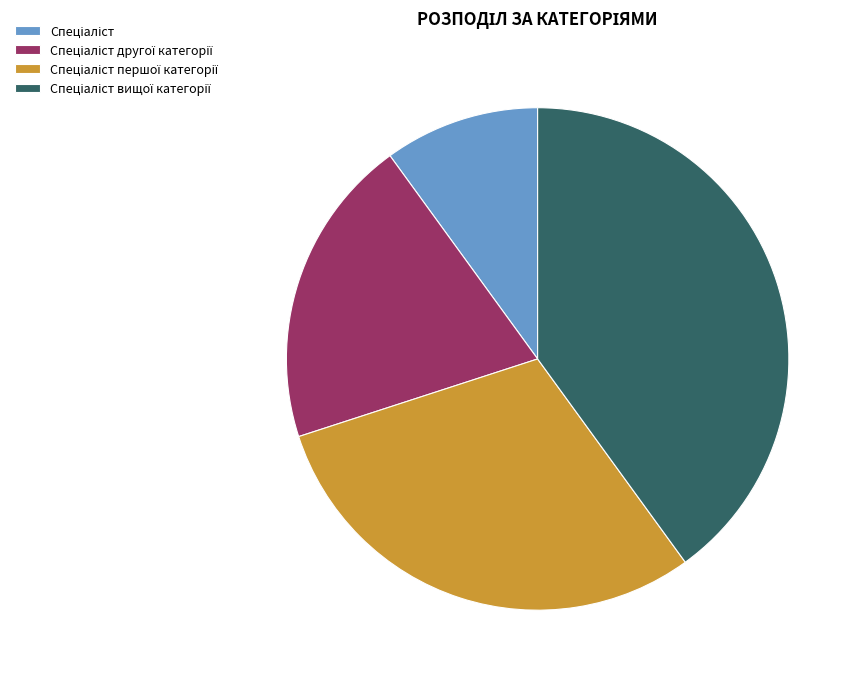

Is there any slice that represents more than half of the pie?

No